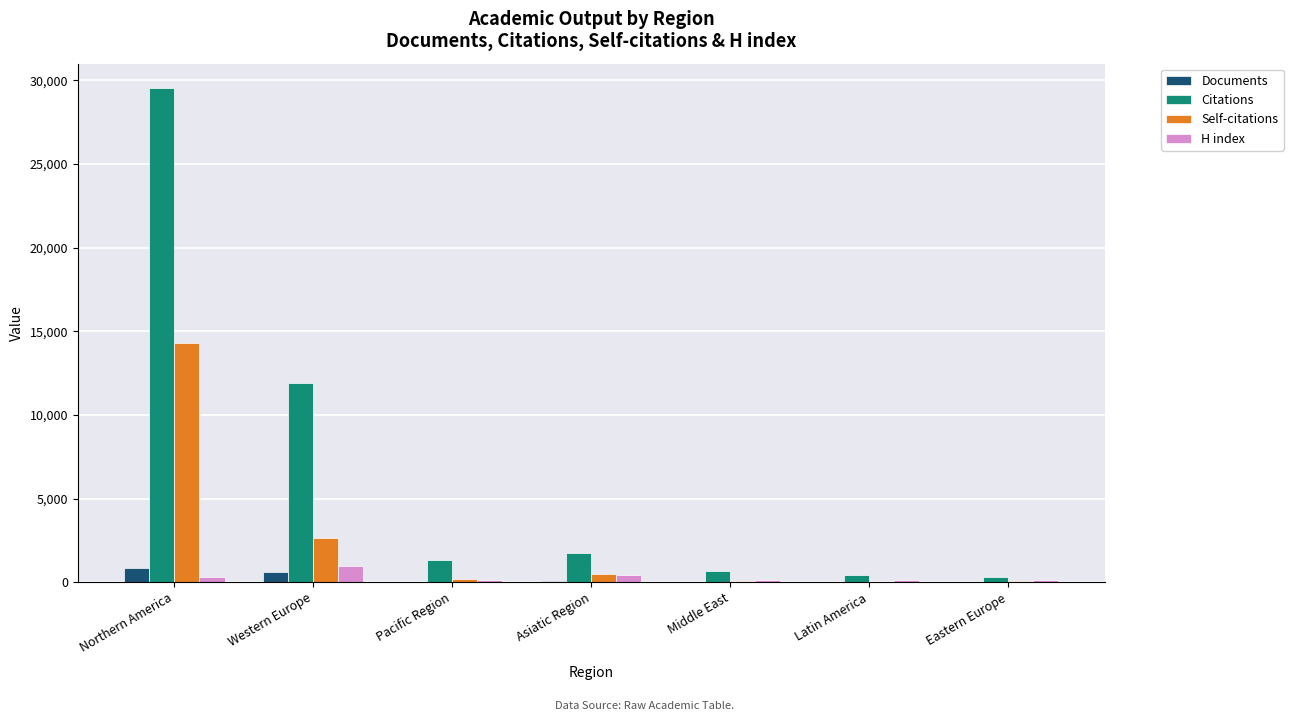

At which label does Citations reach its peak?

Northern America